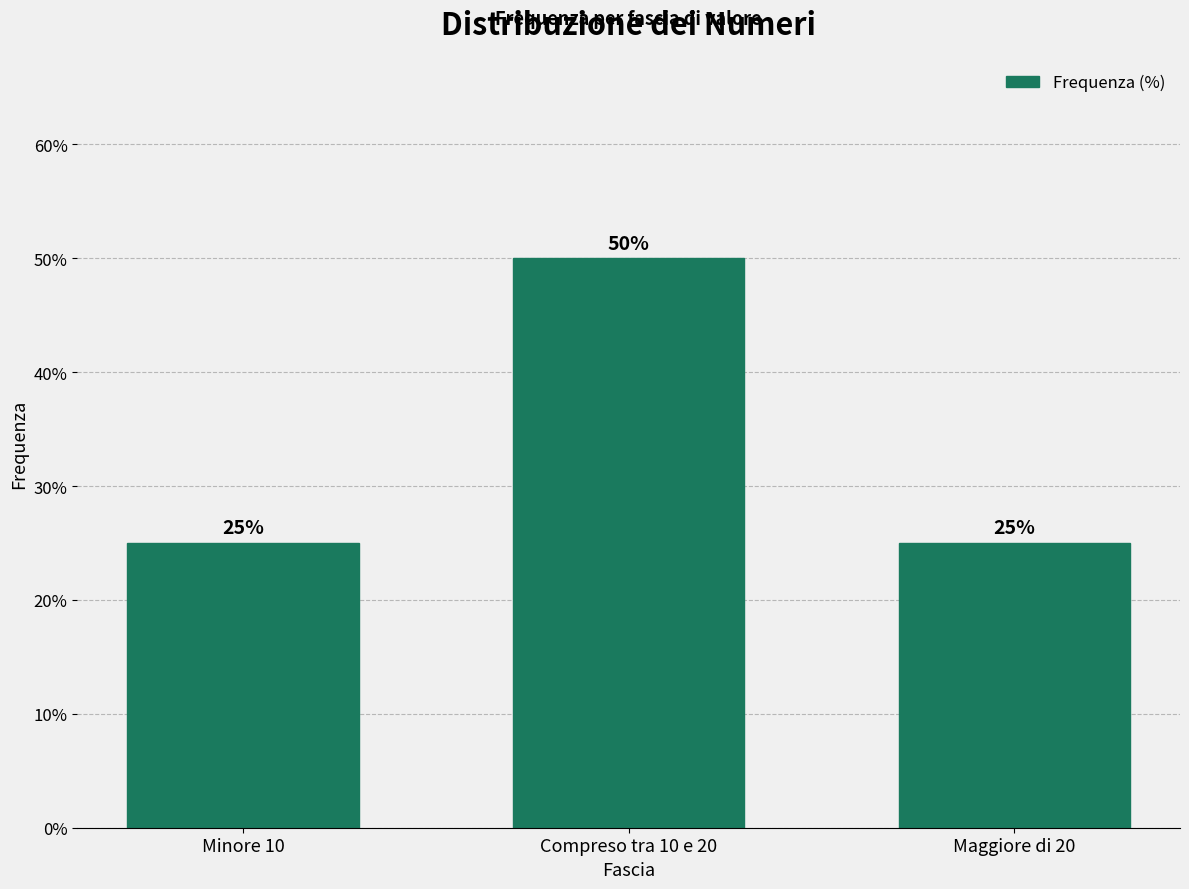

Reading right to left, transcribe all the data shown in this chart.

25	50	25